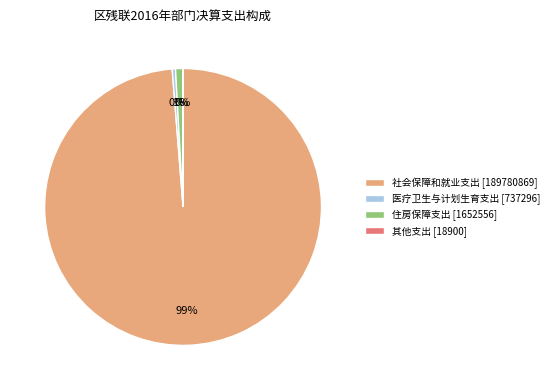

What is the largest slice in the pie chart?

社会保障和就业支出